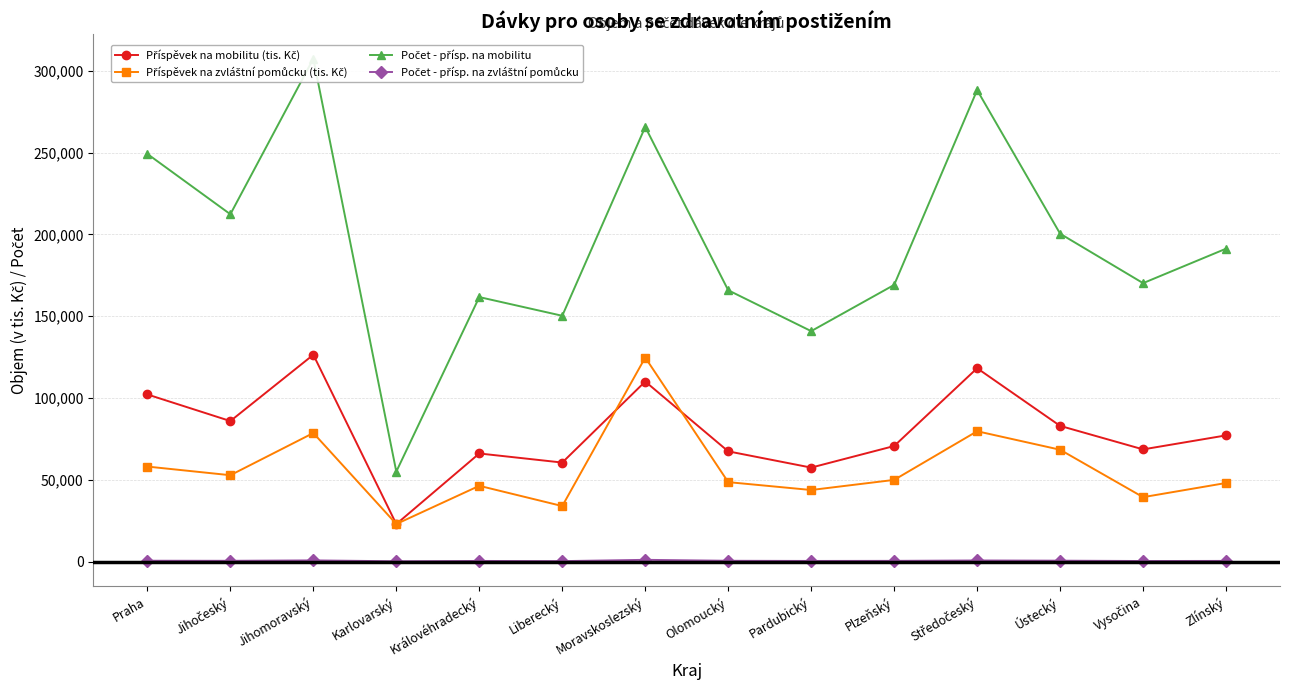

How many values in the Počet - přísp. na zvláštní pomůcku series exceed 471?

6